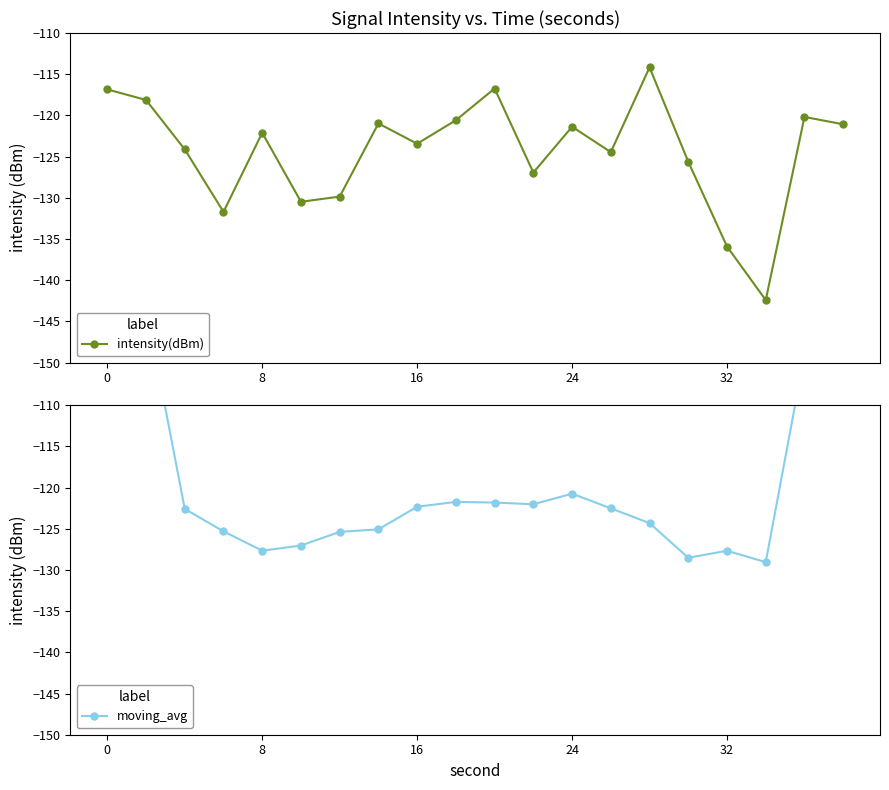

True or false: moving_avg and intensity(dBm) cross at least once.

True